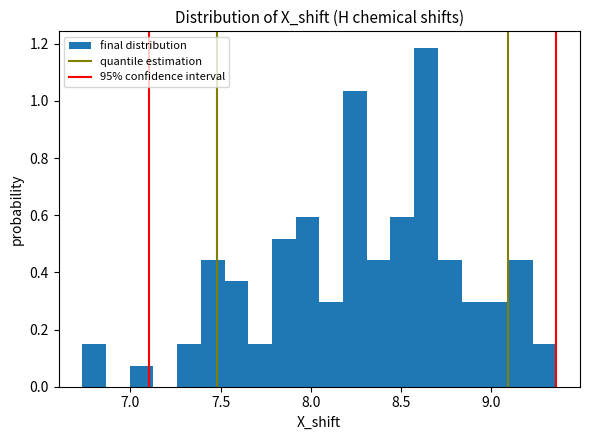

Around what value on the x-axis is the tallest bar? Give the approximate position of its centre, as read against the axis.

8.65